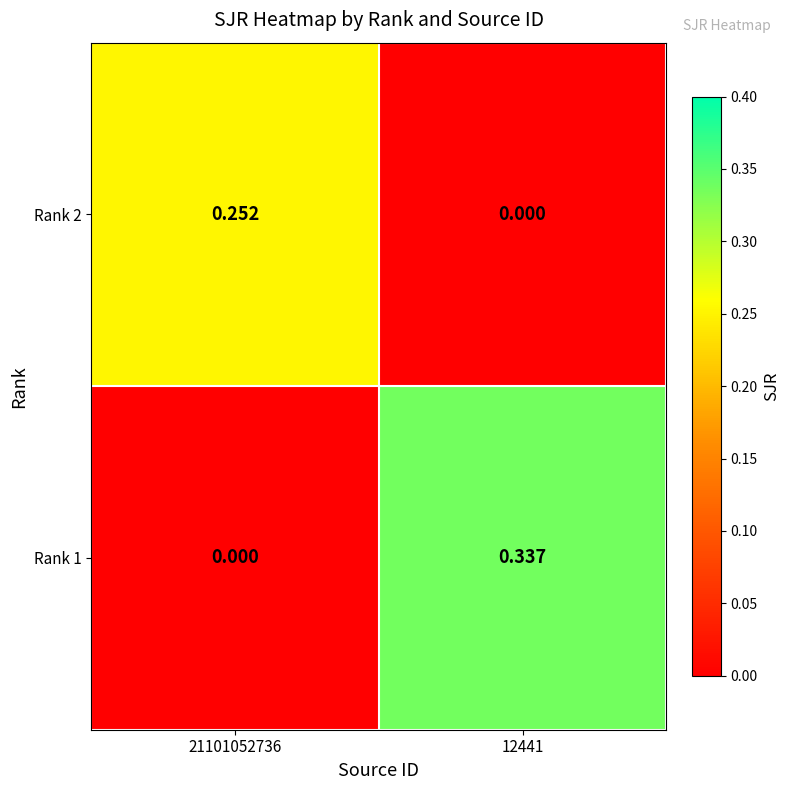

Is the value of Rank 2 at 21101052736 greater than the value of Rank 1 at 12441?

No